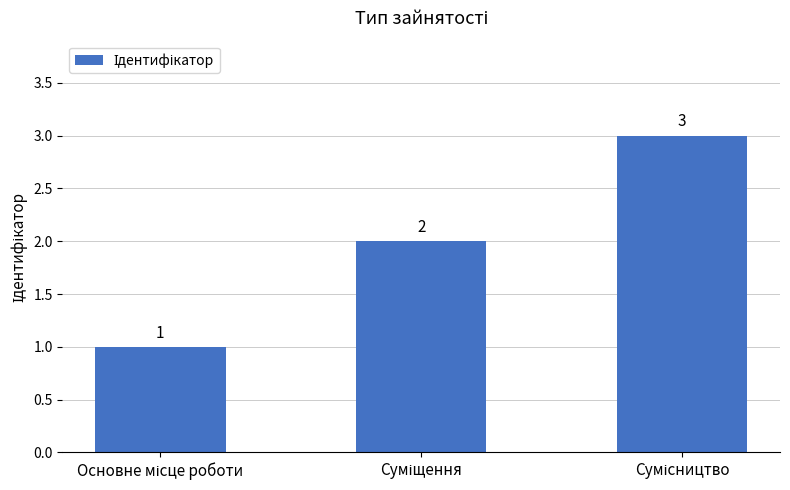

Count the values in the range 1 to 3.

3